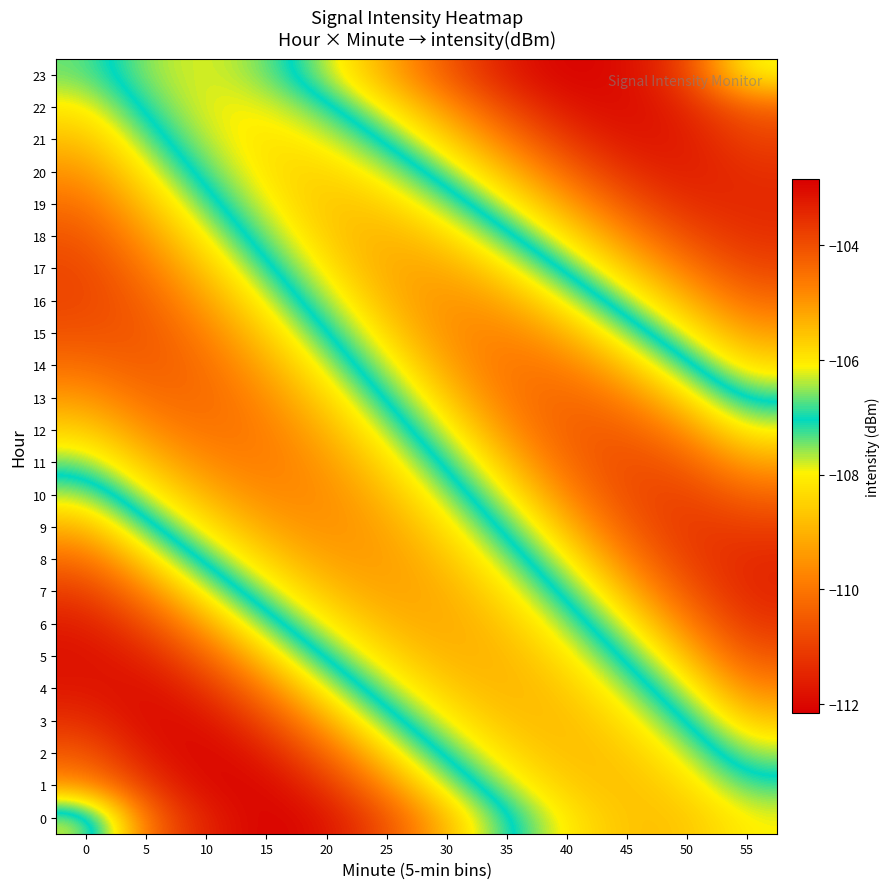

At which category is the sum across all series the highest?

15